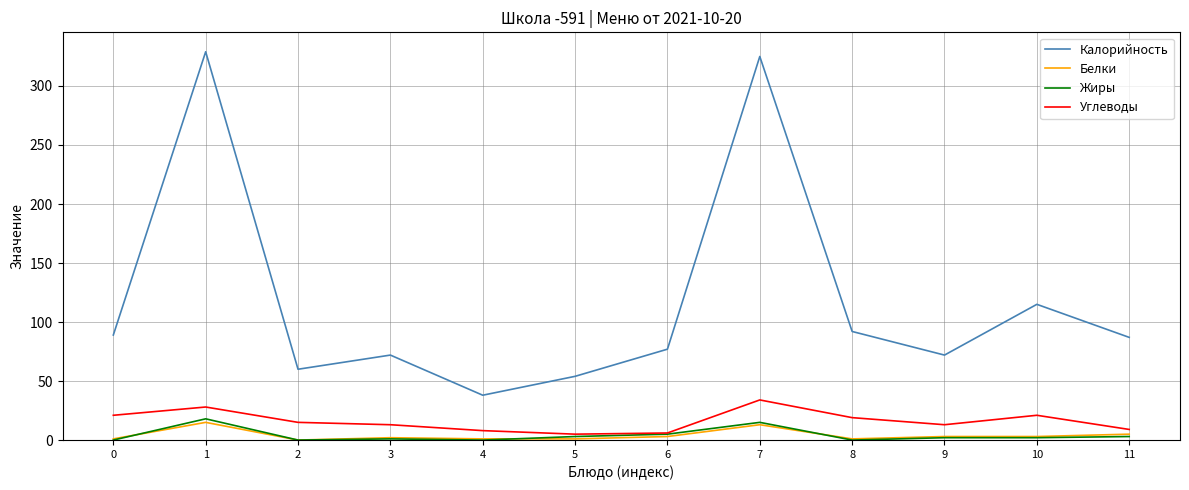

Which series has the largest total across all categories?

Калорийность